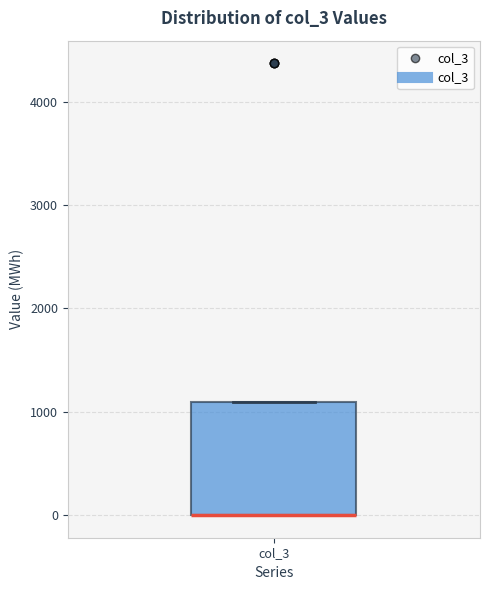

Transcribe this box plot: give where the median line is, the range the box spans, and where the two whiskers end, as read against the y-axis. The values are not printed on the chart, so give them approximately, as read against the axis.

median 0 (drawn on the box's lower edge), box 0 to 1100, whiskers 0 to 1100